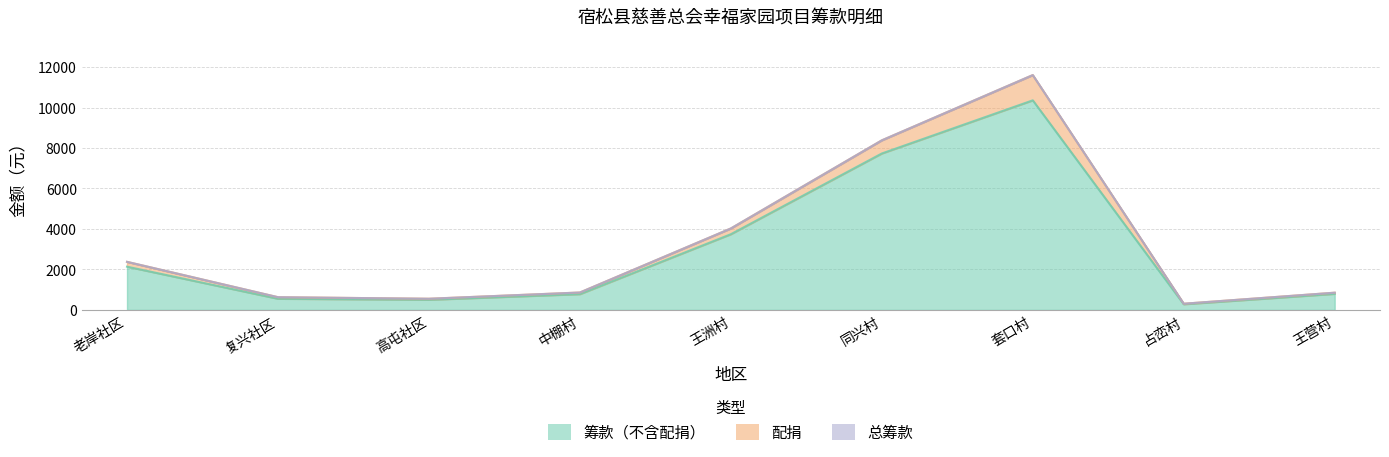

How many categories are shown in the chart?

9